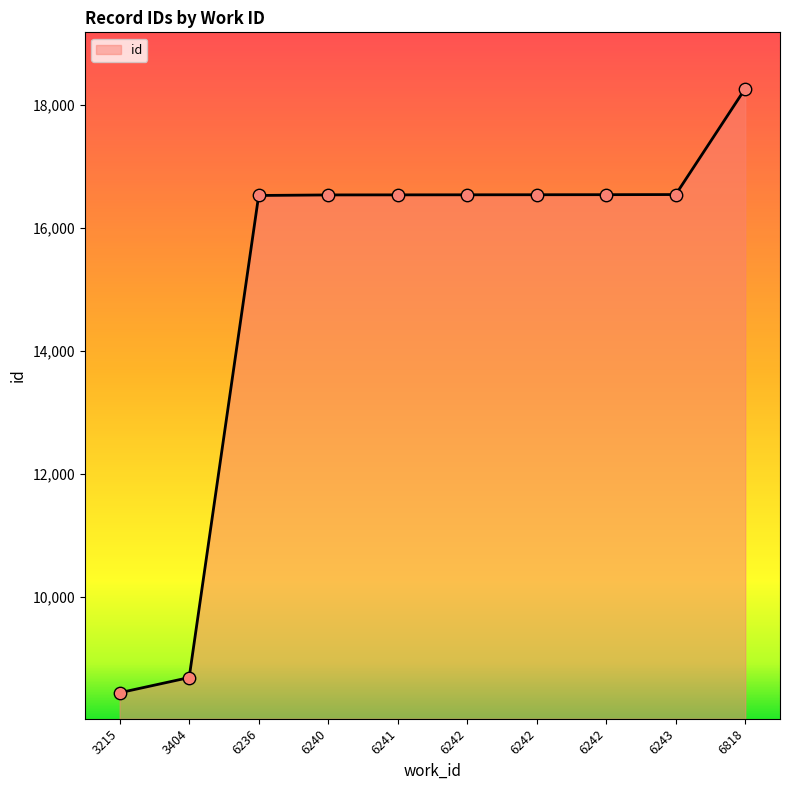

What is the change in value from 6241 to 6818?

+1728